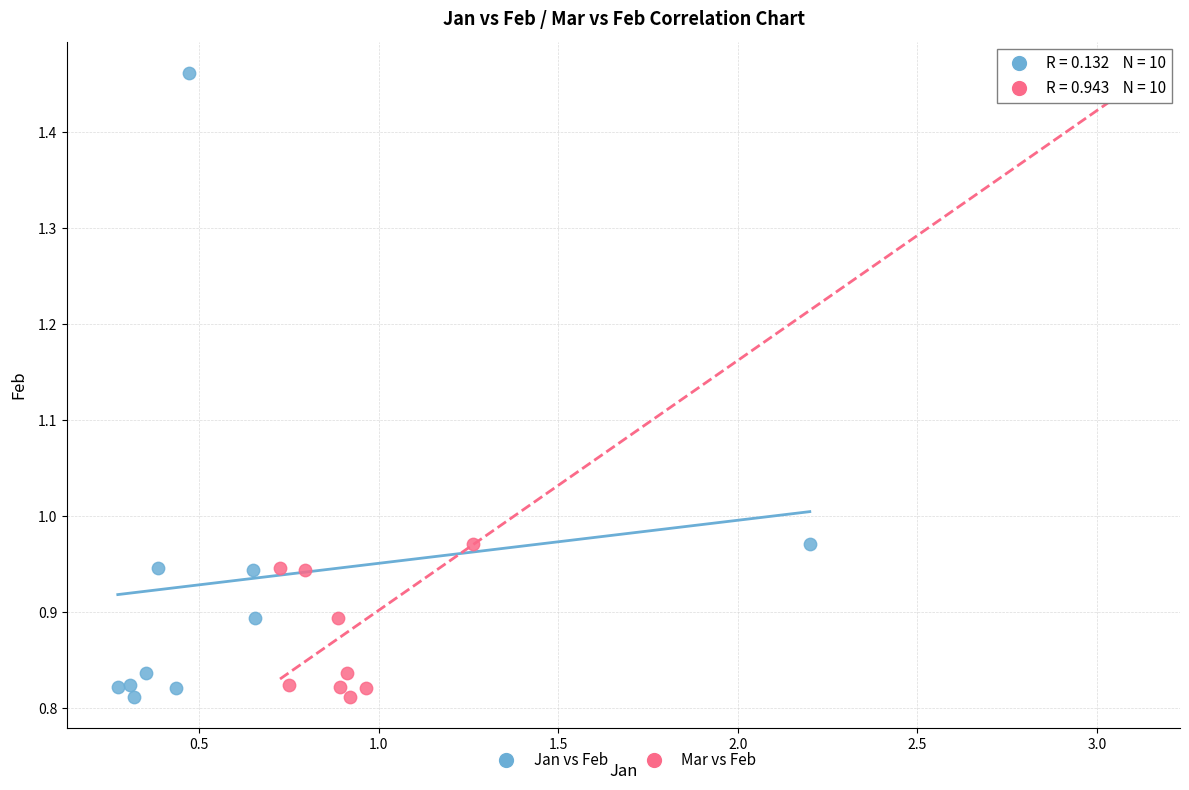

What are all the series names shown in the legend?

Jan vs Feb, Mar vs Feb